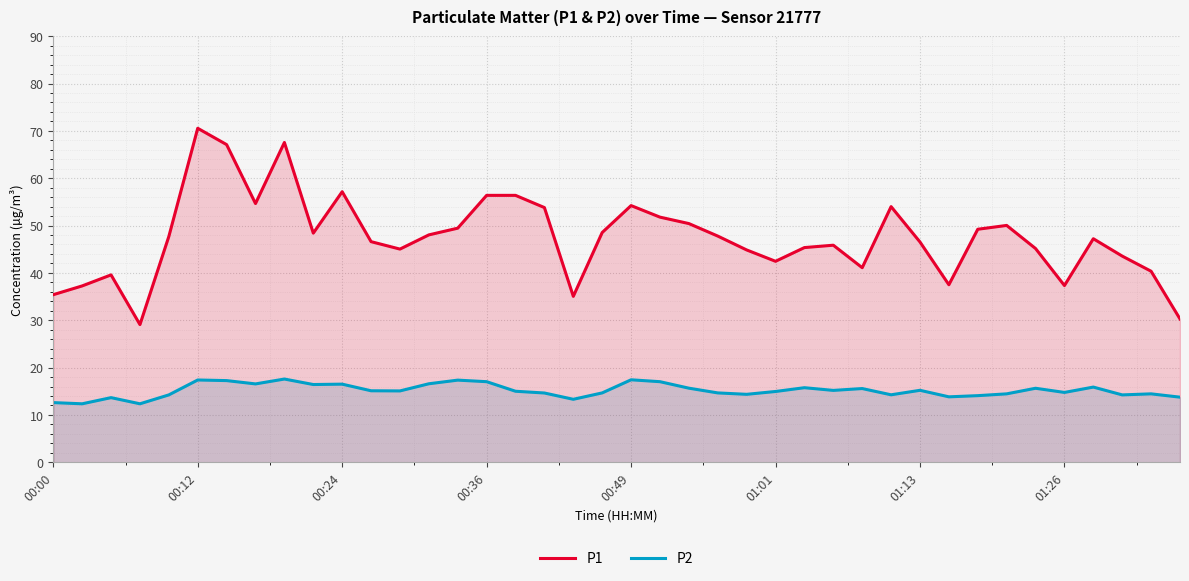

True or false: P1 has a value of 24.2 at 01:26.

False